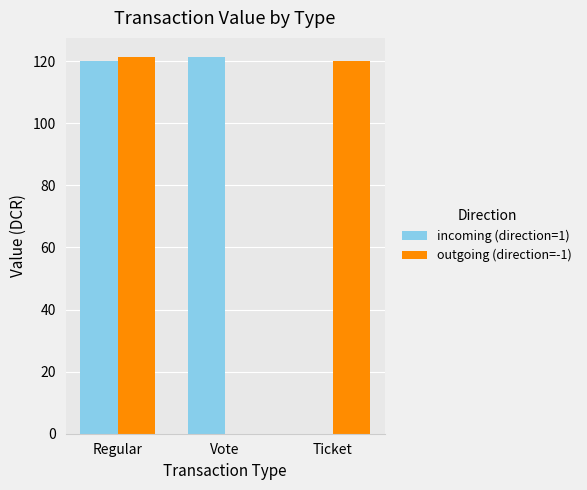

What is the maximum value for incoming (direction=1)?

121.4